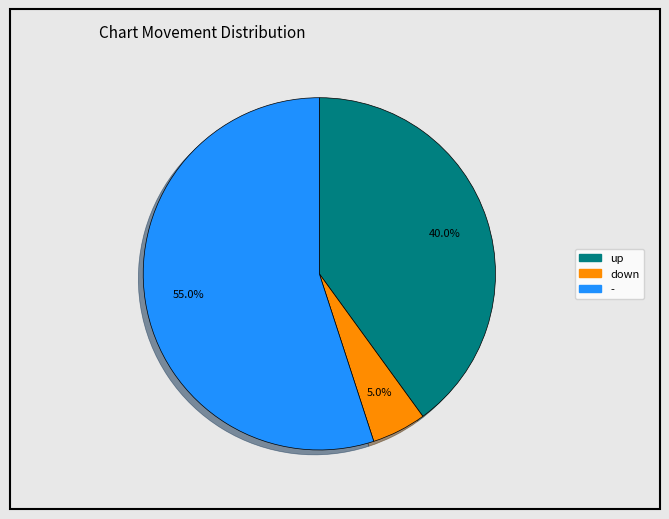

Which slice represents more than half of the pie?

-